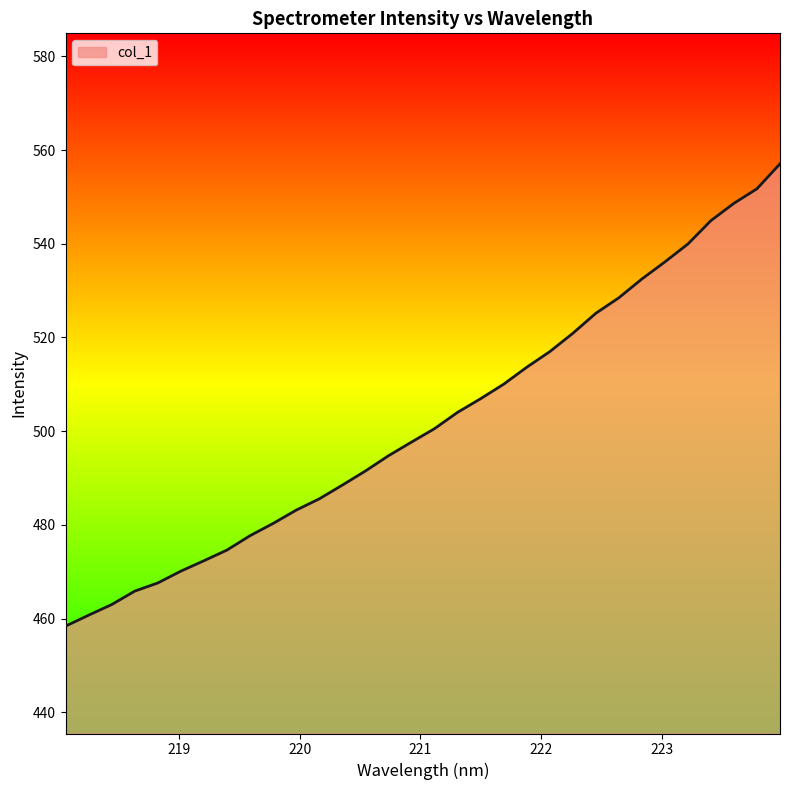

What is the maximum value shown in the chart?

557.1